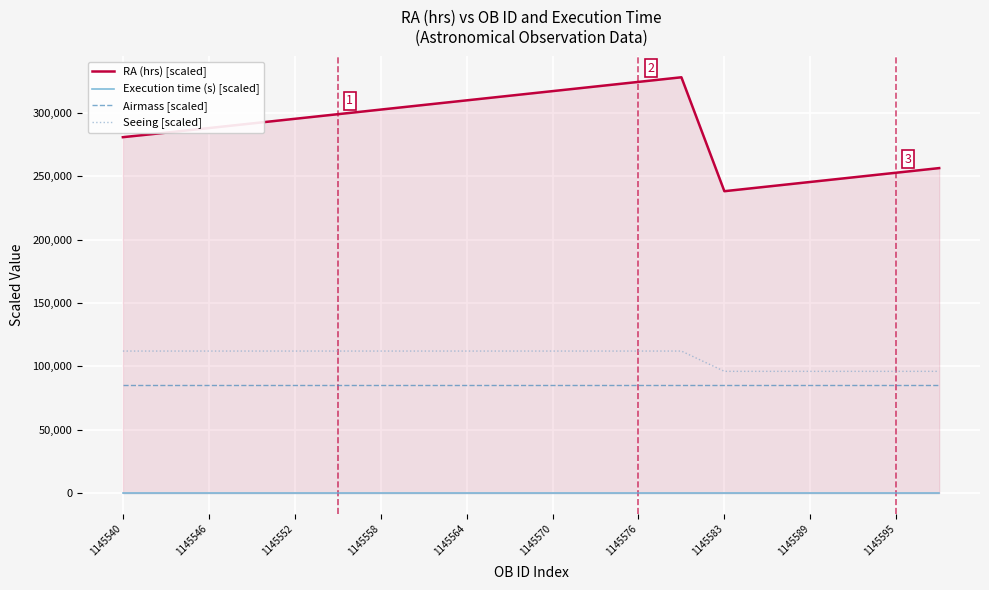

True or false: RA (hrs) [scaled] and Execution time (s) [scaled] intersect in this chart.

False